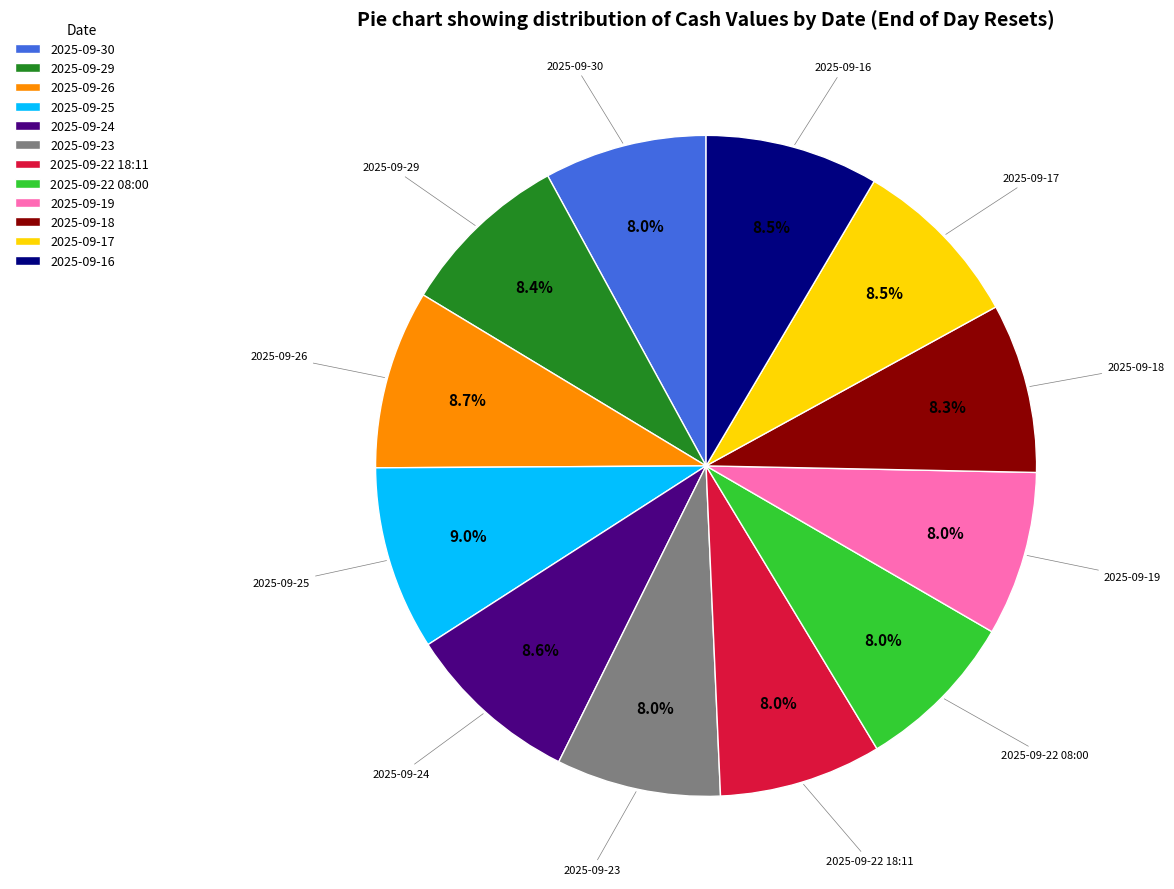

Between 2025-09-23 and 2025-09-24, which is larger?

2025-09-24